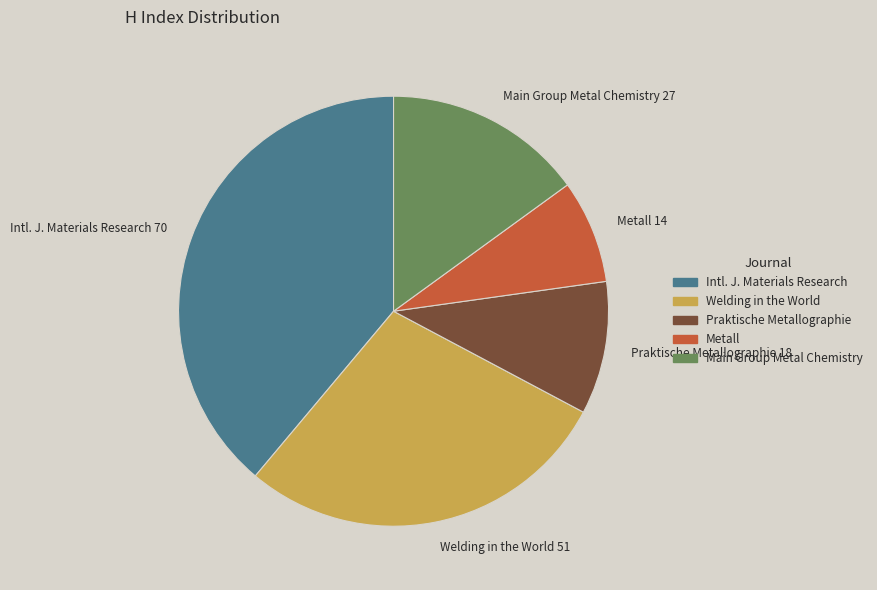

Between Praktische Metallographie 18 and Metall 14, which is larger?

Praktische Metallographie 18